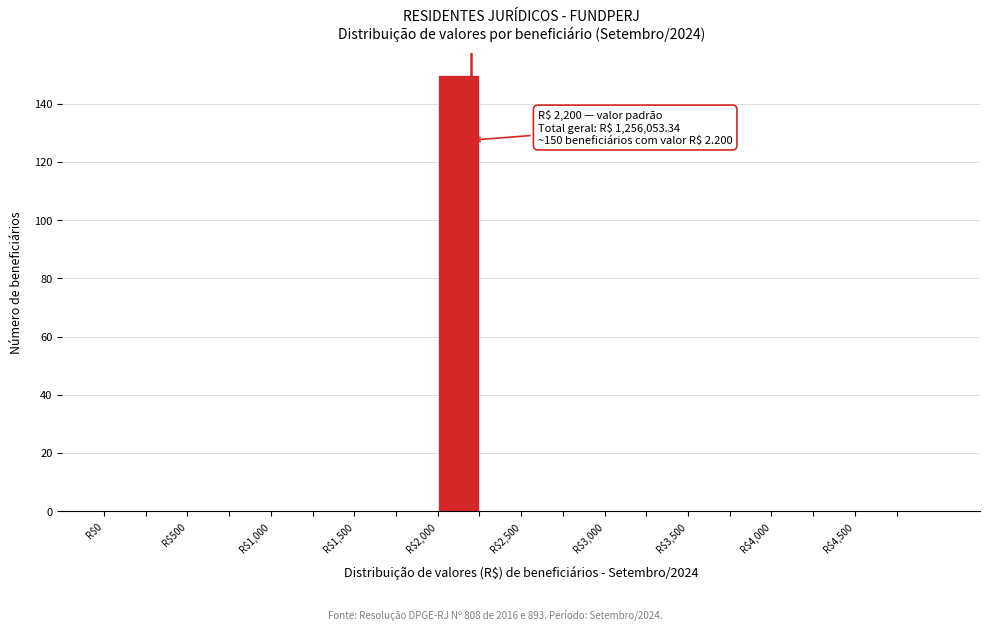

Over which range of the x-axis is the bar tallest?

2000 to 2250